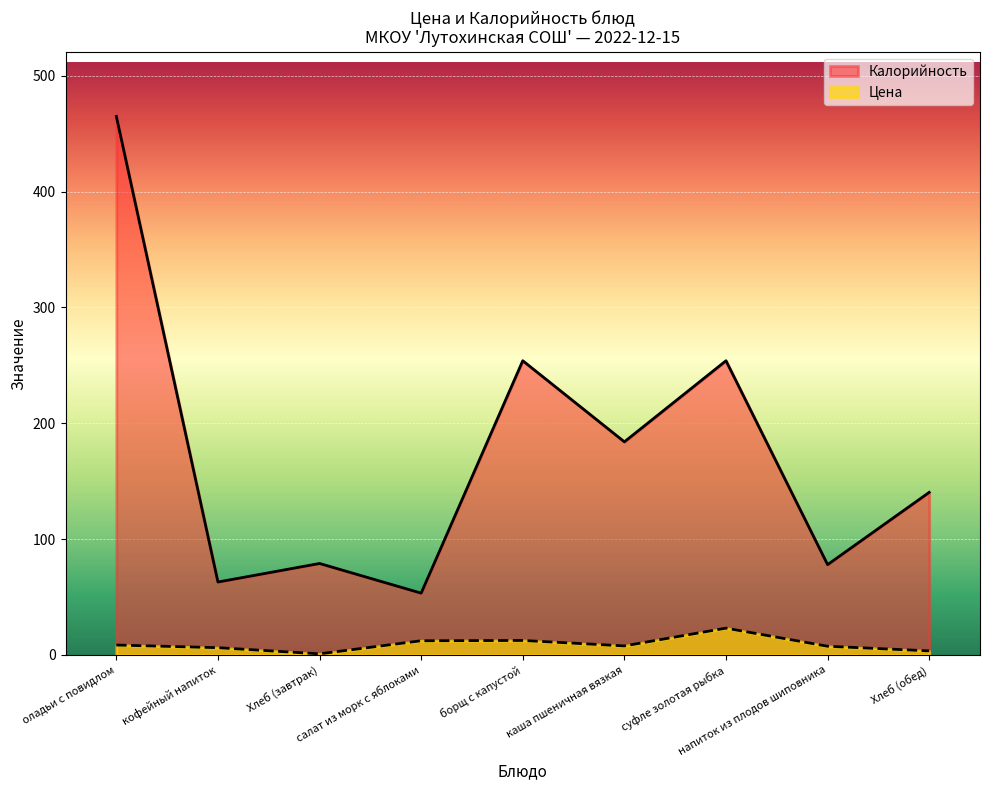

Is the value of Калорийность at Хлеб (обед) greater than the value of Цена at кофейный напиток?

Yes